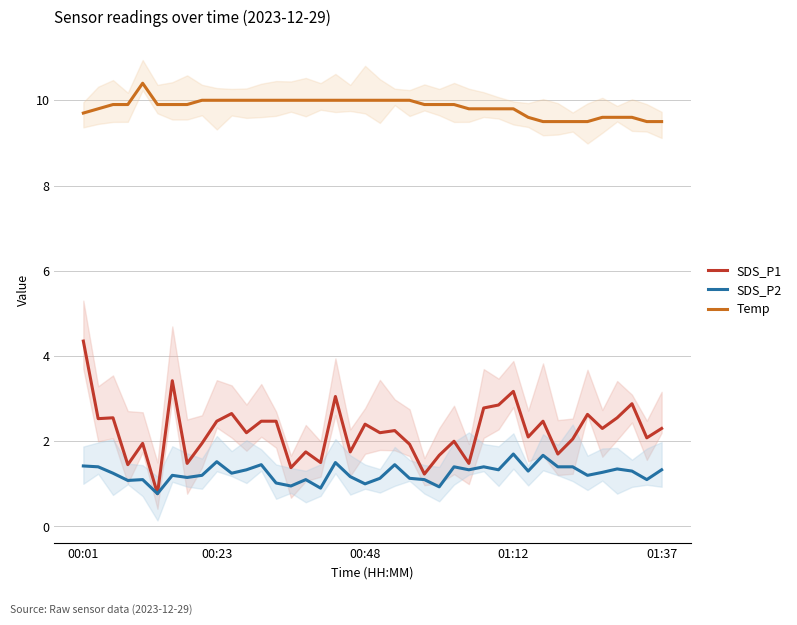

Which series has the largest total across all categories?

Temp